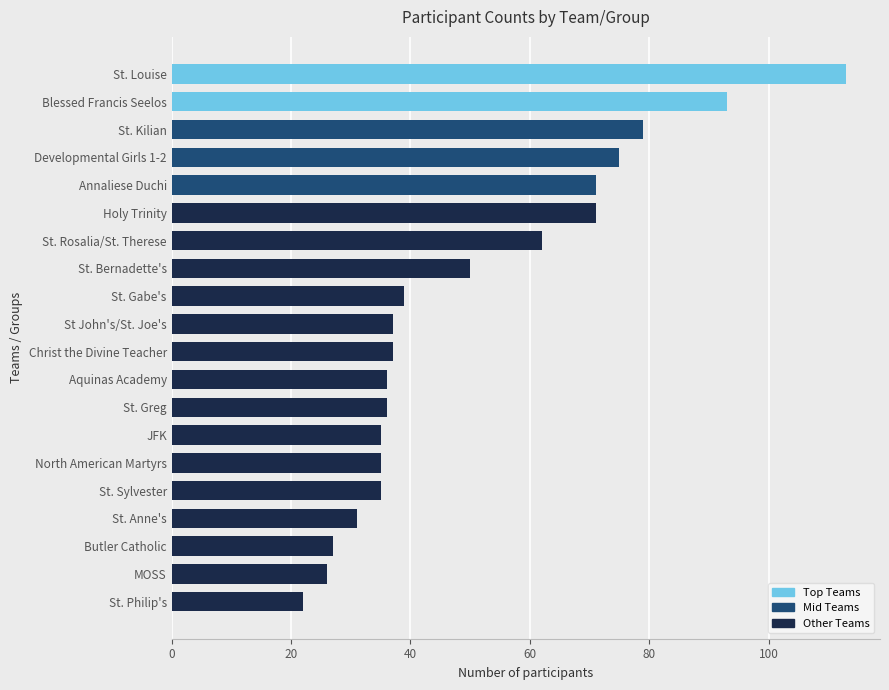

How many categories are shown in the chart?

20